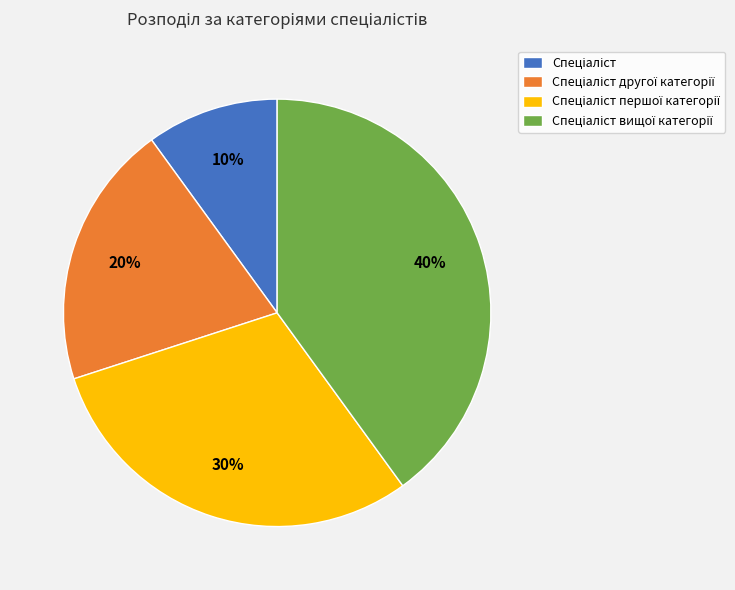

To the nearest percent, what is the difference between the largest and smallest slice percentages?

30%